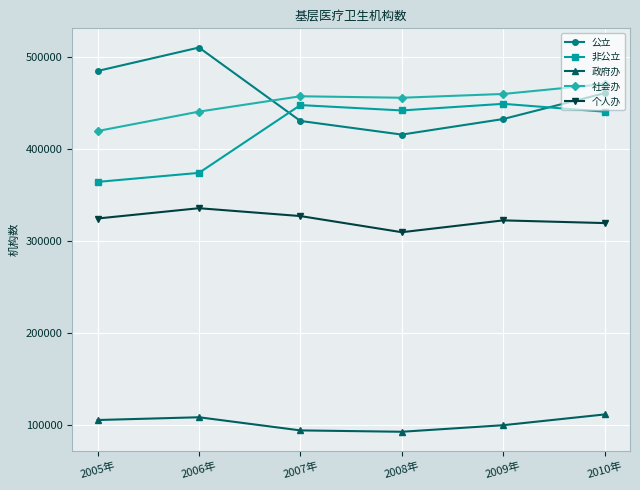

What are all the series names shown in the legend?

公立, 非公立, 政府办, 社会办, 个人办